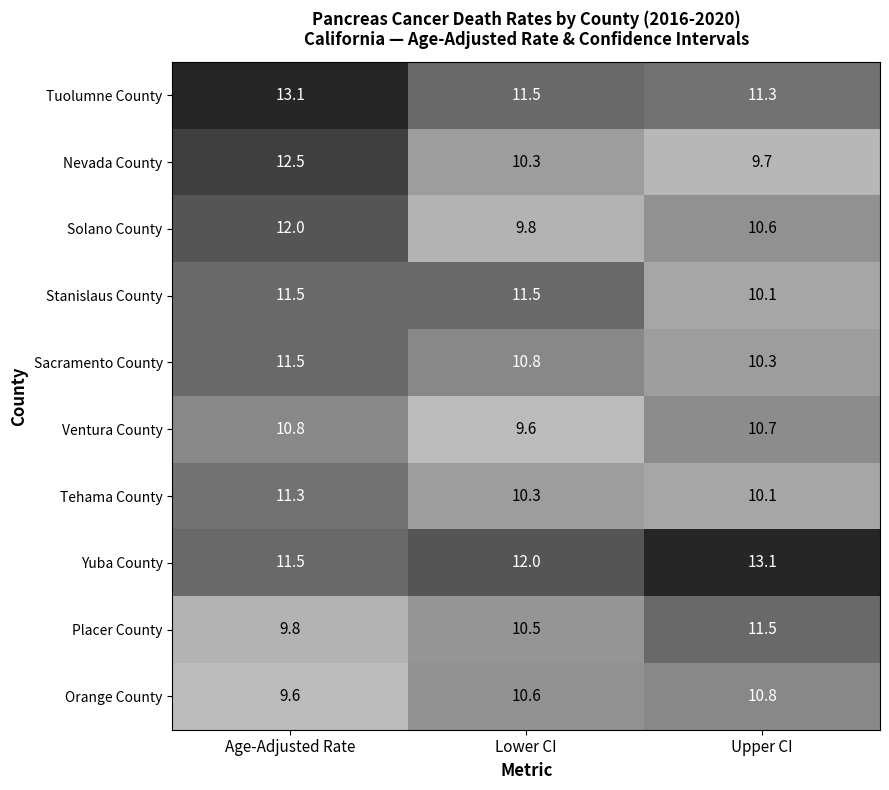

Which series has the largest total across all categories?

Yuba County